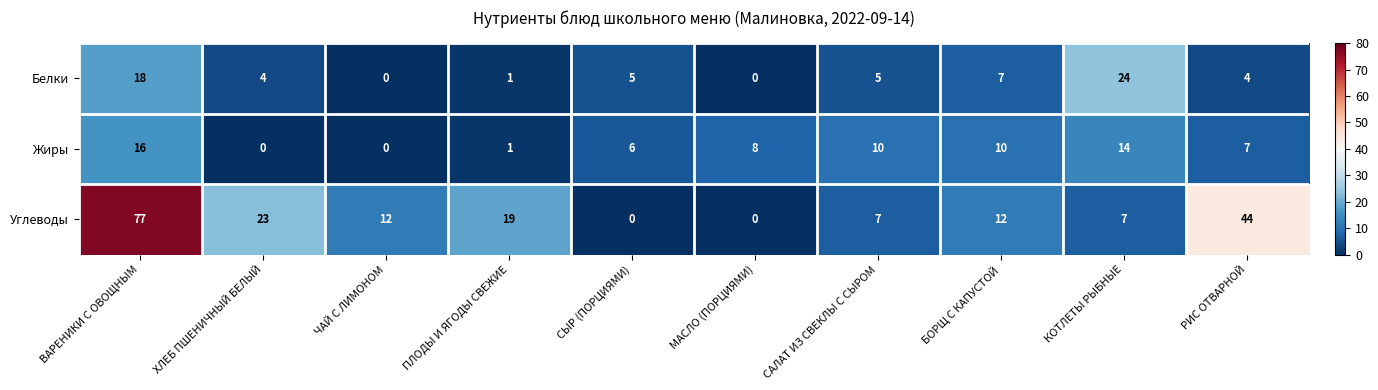

Where does the Белки series first go above 5?

ВАРЕНИКИ С ОВОЩНЫМ